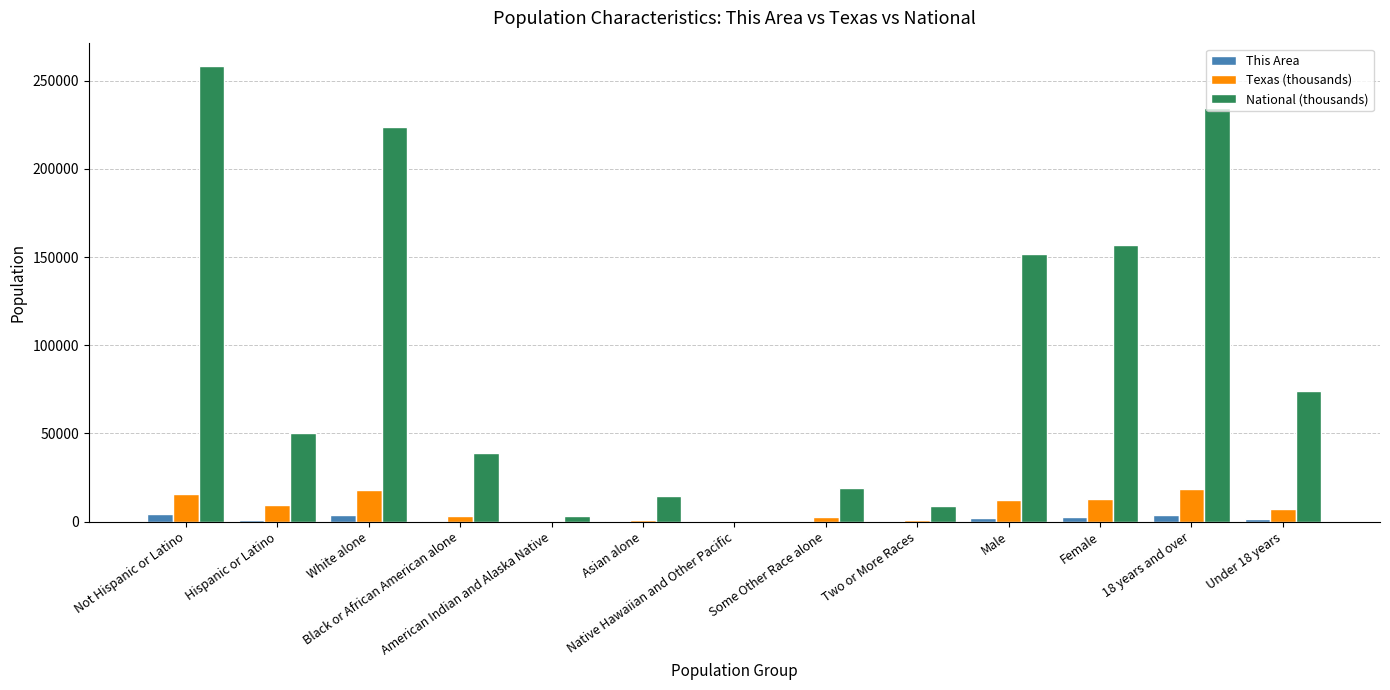

Is it true that Texas (thousands) equals 6865.8 at Under 18 years?

True